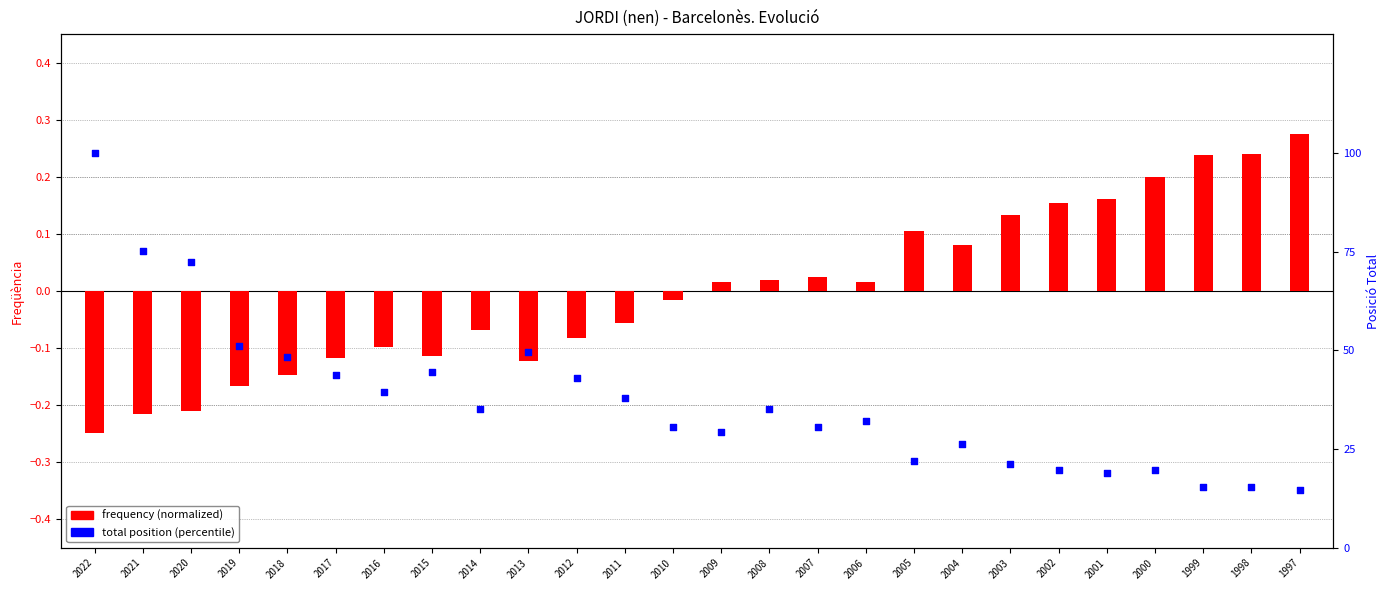

Is the value of frequency (normalized) at 2017 greater than the value of total position (percentile) at 2020?

No